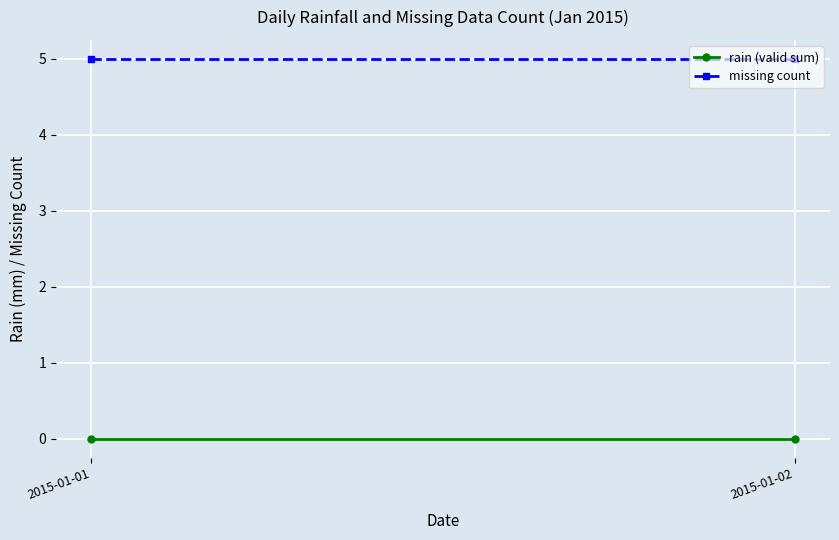

What are all the series names shown in the legend?

rain (valid sum), missing count